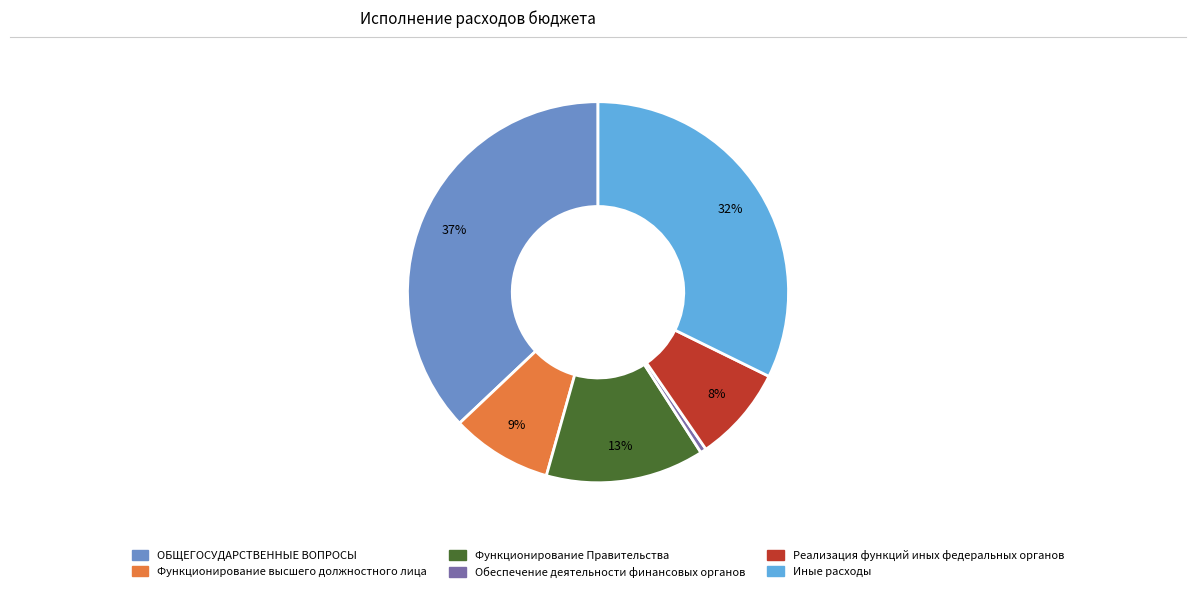

Which has a higher value, Обеспечение деятельности финансовых органов or Функционирование Правительства?

Функционирование Правительства